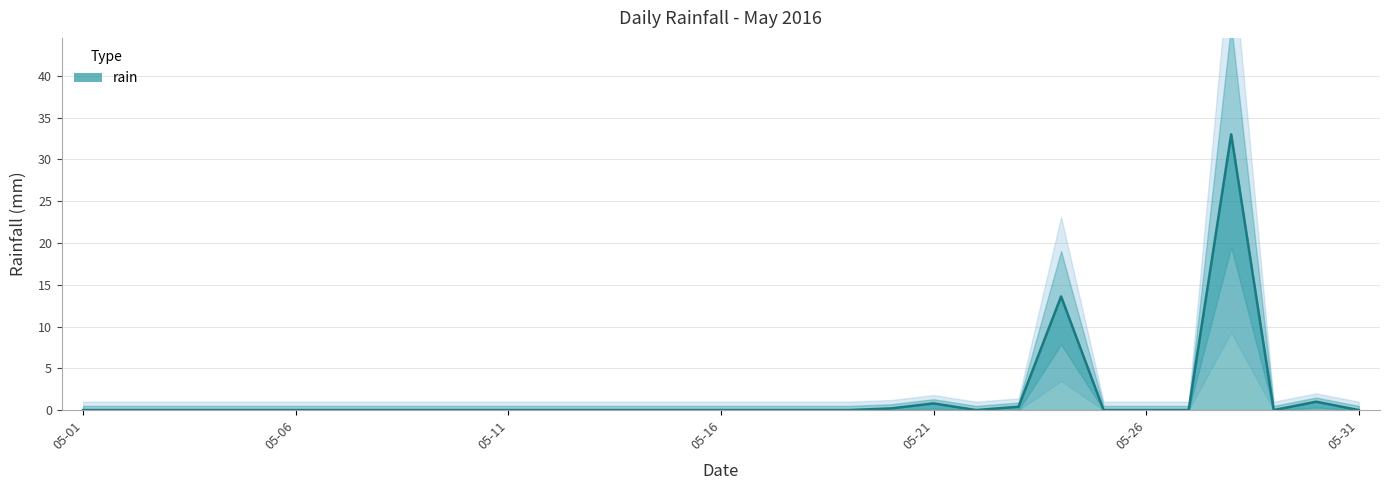

How many interior local peaks (higher than both neighbors) does the data have?

4